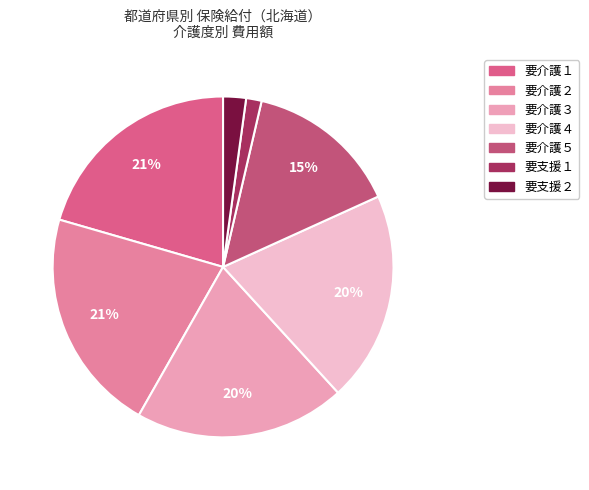

To the nearest percent, what percentage of the pie is 要支援２?

2%